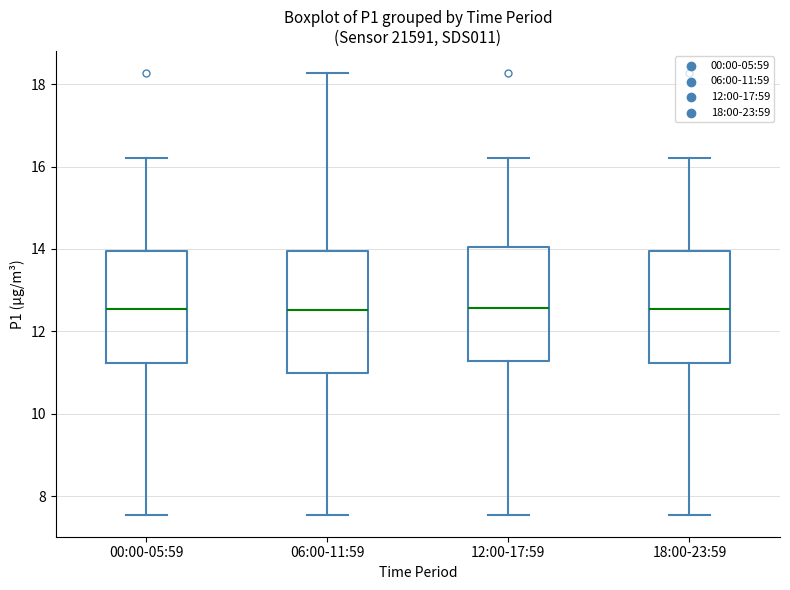

Where is the lower edge of the box for 06:00-11:59 on the y-axis? The values are not printed on the chart, so give them approximately, as read against the axis.

11.0